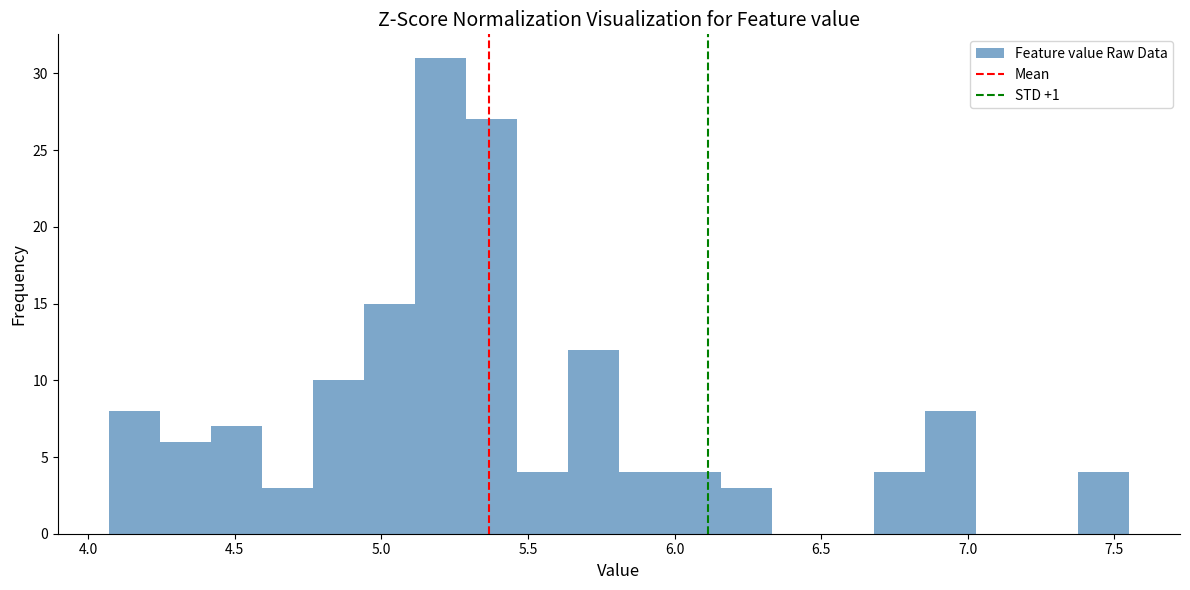

Around what value on the x-axis is the tallest bar? Give the approximate position of its centre, as read against the axis.

5.20